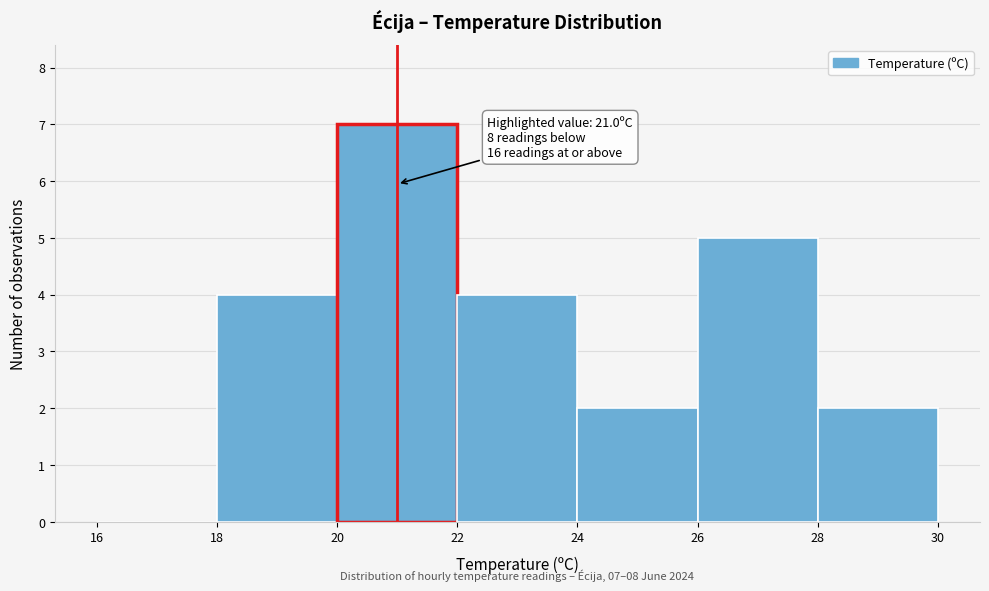

Over which range of the x-axis is the bar tallest?

20 to 22